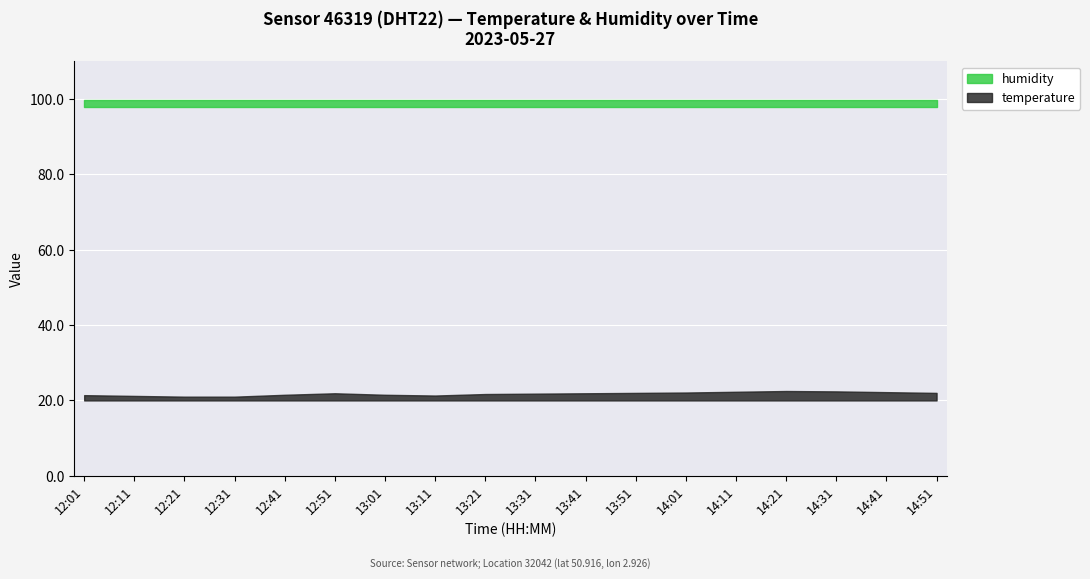

List the series in order of their overall mean, highest first.

humidity, temperature